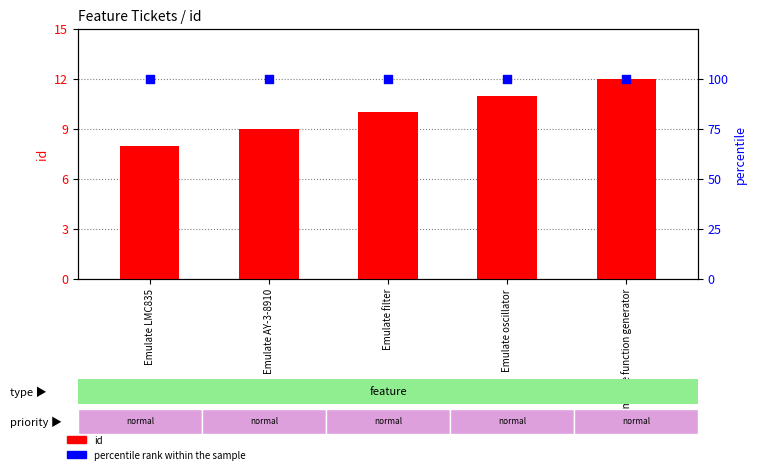

Which series contains the lowest Y value?

id